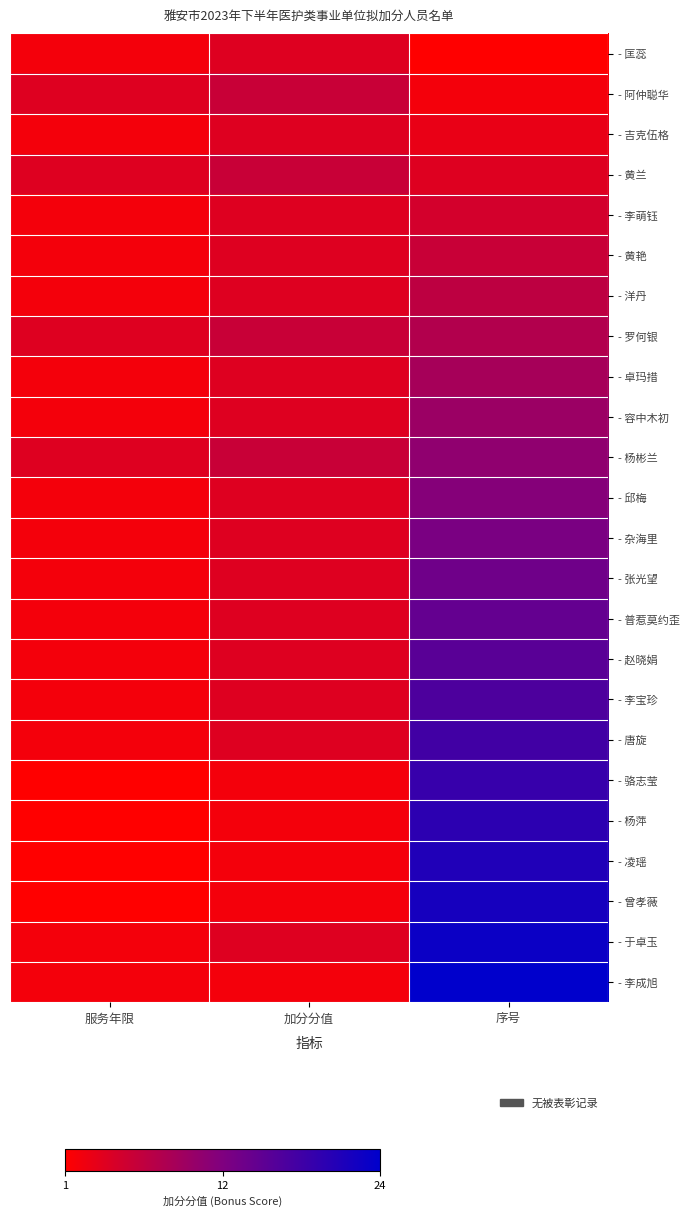

Reading left to right, what are all the values shown in this chart?

- 匡蕊: 服务年限=2	加分分值=4	序号=1
- 阿仲聪华: 服务年限=4	加分分值=6	序号=2
- 吉克伍格: 服务年限=2	加分分值=4	序号=3
- 黄兰: 服务年限=4	加分分值=6	序号=4
- 李萌钰: 服务年限=2	加分分值=4	序号=5
- 黄艳: 服务年限=2	加分分值=4	序号=6
- 洋丹: 服务年限=2	加分分值=4	序号=7
- 罗何银: 服务年限=4	加分分值=6	序号=8
- 卓玛措: 服务年限=2	加分分值=4	序号=9
- 容中木初: 服务年限=2	加分分值=4	序号=10
- 杨彬兰: 服务年限=4	加分分值=6	序号=11
- 邱梅: 服务年限=2	加分分值=4	序号=12
- 杂海里: 服务年限=2	加分分值=4	序号=13
- 张光望: 服务年限=2	加分分值=4	序号=14
- 普惹莫约歪: 服务年限=2	加分分值=4	序号=15
- 赵晓娟: 服务年限=2	加分分值=4	序号=16
- 李宝珍: 服务年限=2	加分分值=4	序号=17
- 唐旋: 服务年限=2	加分分值=4	序号=18
- 骆志莹: 服务年限=1	加分分值=2	序号=19
- 杨萍: 服务年限=1	加分分值=2	序号=20
- 凌瑶: 服务年限=1	加分分值=2	序号=21
- 曾孝薇: 服务年限=1	加分分值=2	序号=22
- 于卓玉: 服务年限=2	加分分值=4	序号=23
- 李成旭: 服务年限=2	加分分值=2	序号=24